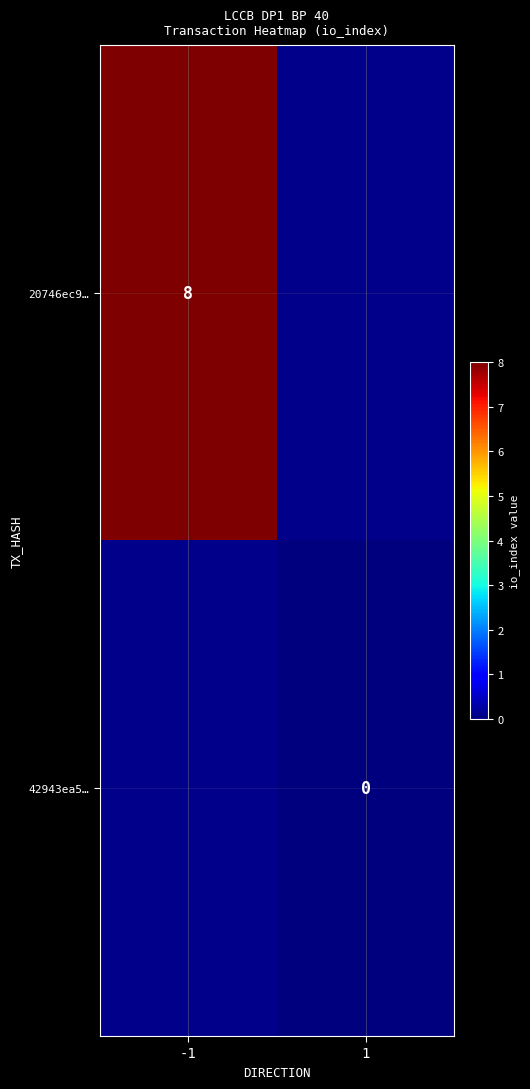

The value of 20746ec9… at -1 is 13. True or false?

False